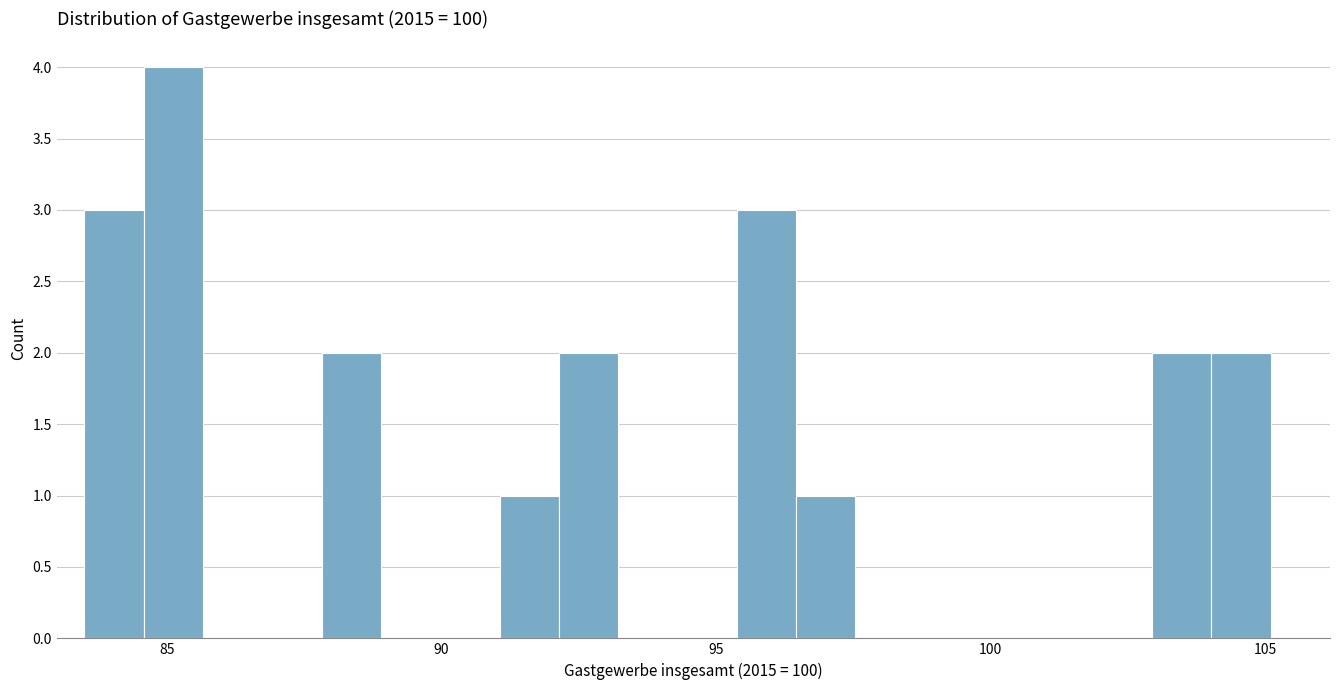

Read against the x-axis, roughly where is the centre of the tallest bar?

85.0